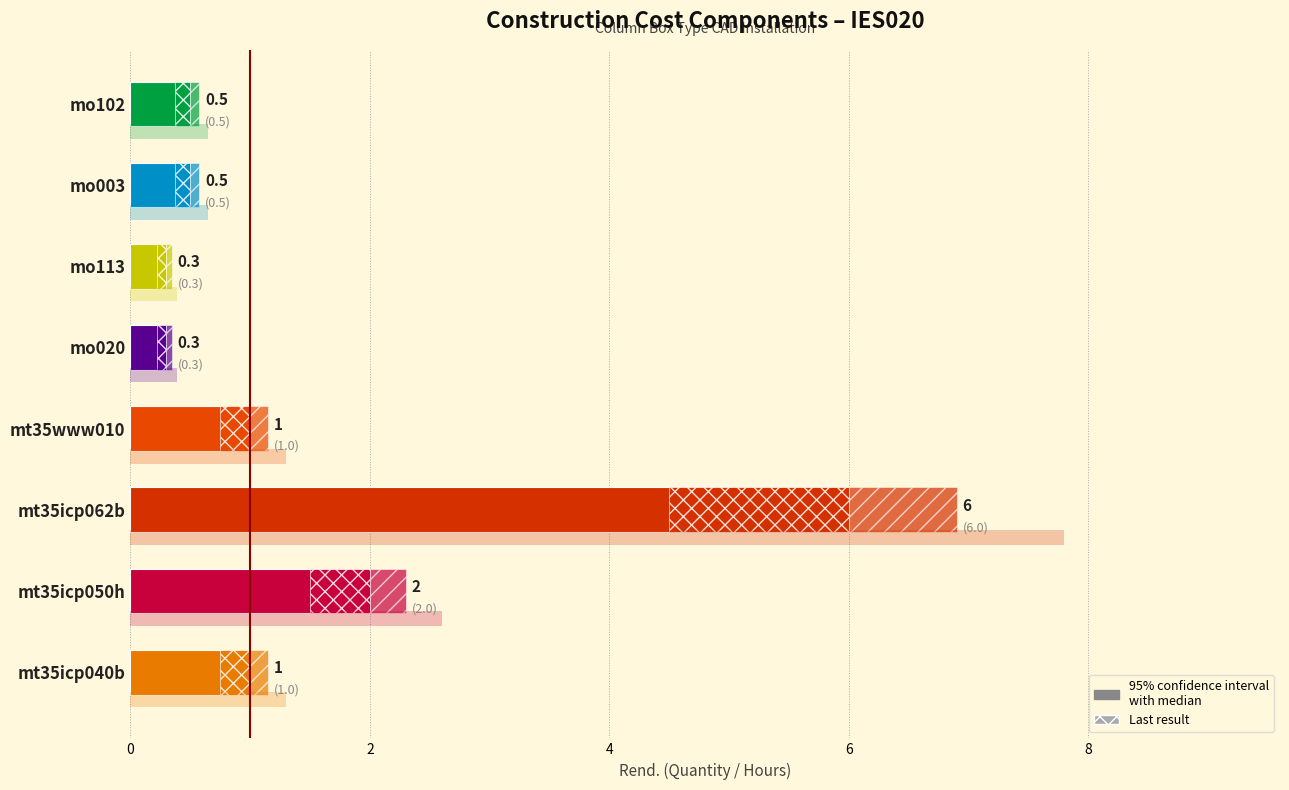

Where is the data nearest to the value 3?

mt35icp050h